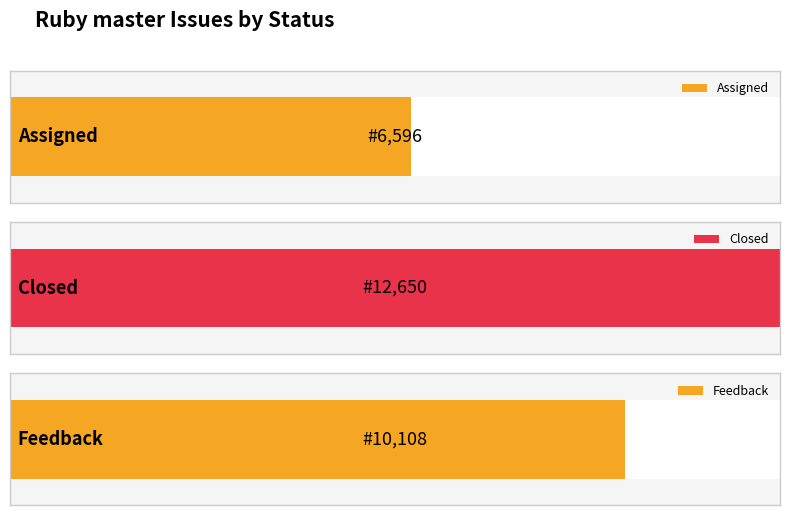

Is it true that the value at Assigned is 6596?

True